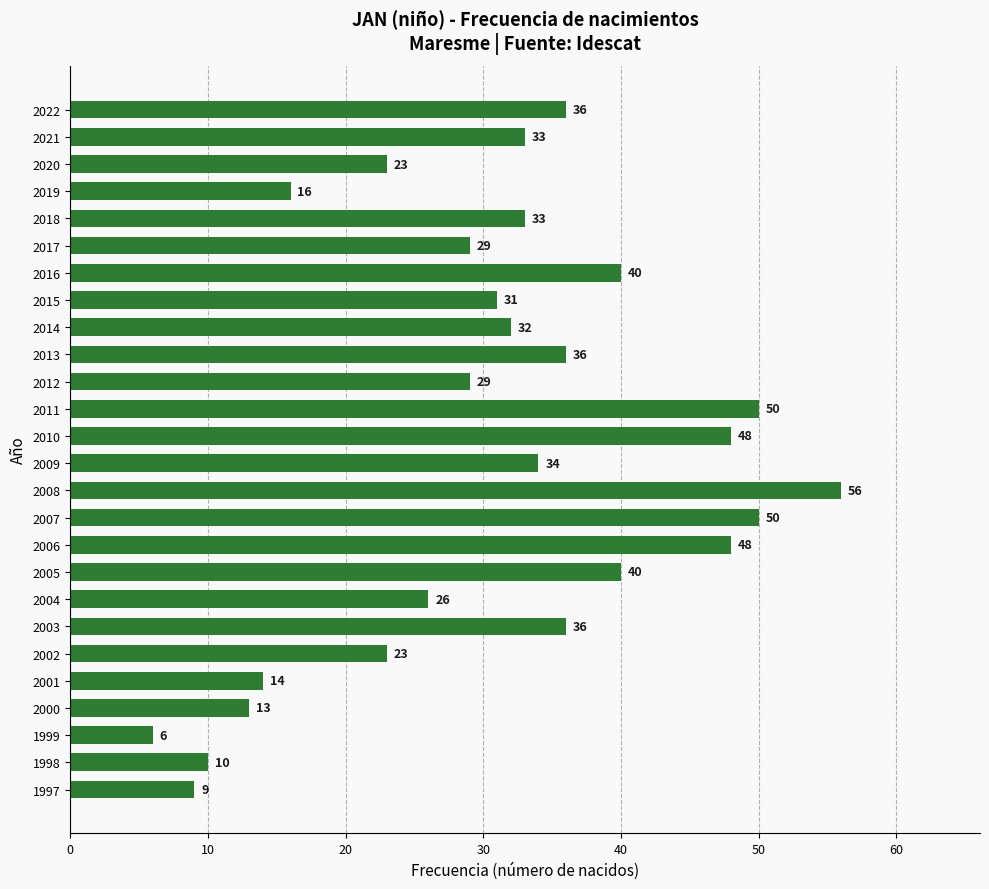

Reading top to bottom, transcribe all the data shown in this chart.

2022=36	2021=33	2020=23	2019=16	2018=33	2017=29	2016=40	2015=31	2014=32	2013=36	2012=29	2011=50	2010=48	2009=34	2008=56	2007=50	2006=48	2005=40	2004=26	2003=36	2002=23	2001=14	2000=13	1999=6	1998=10	1997=9